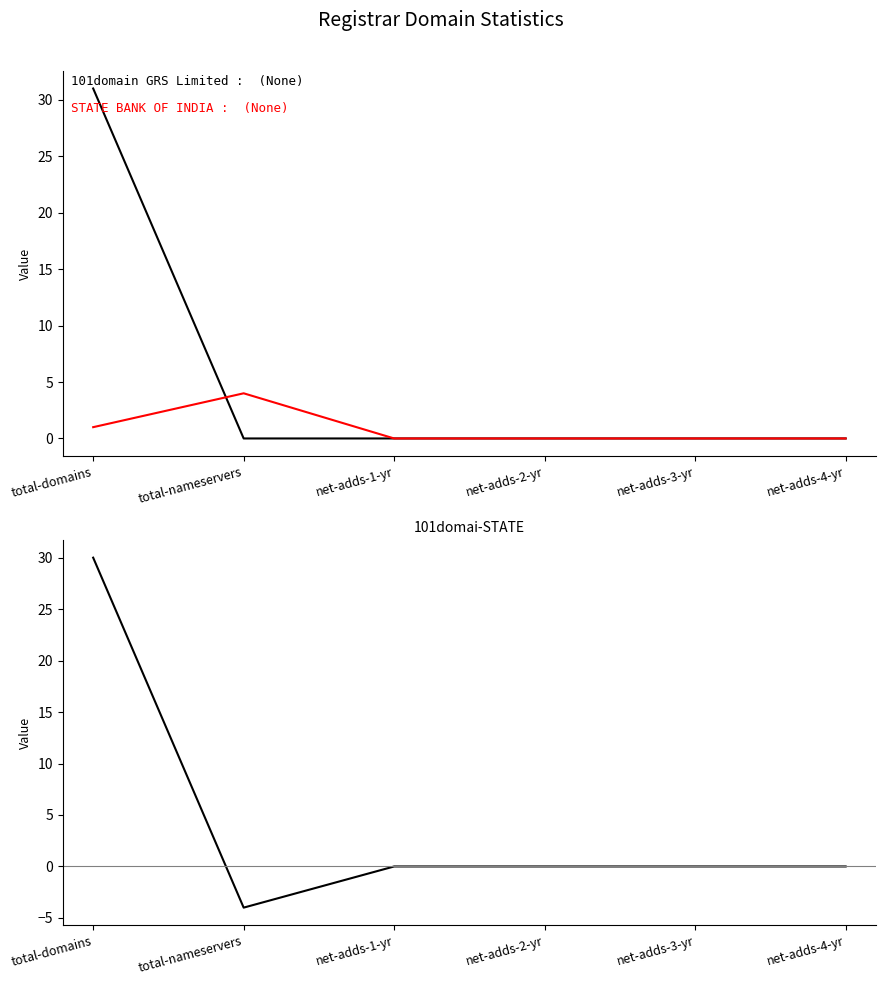

Reading right to left, list all the values displayed in this chart.

101domain GRS Limited: 0	0	0	0	0	31
STATE BANK OF INDIA: 0	0	0	0	4	1
101domain GRS Limited - STATE BANK OF INDIA: 0	0	0	0	-4	30